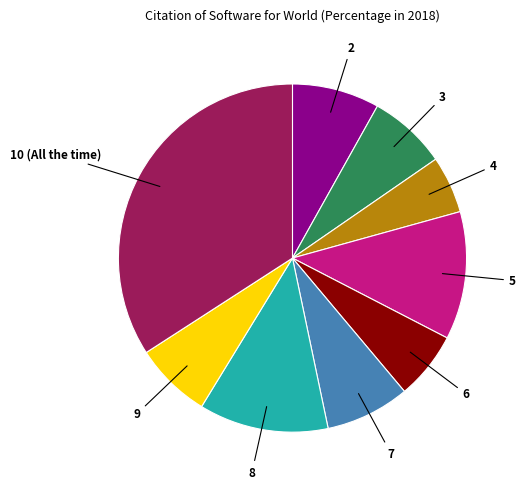

Is it true that 2 is 18% of the pie?

False